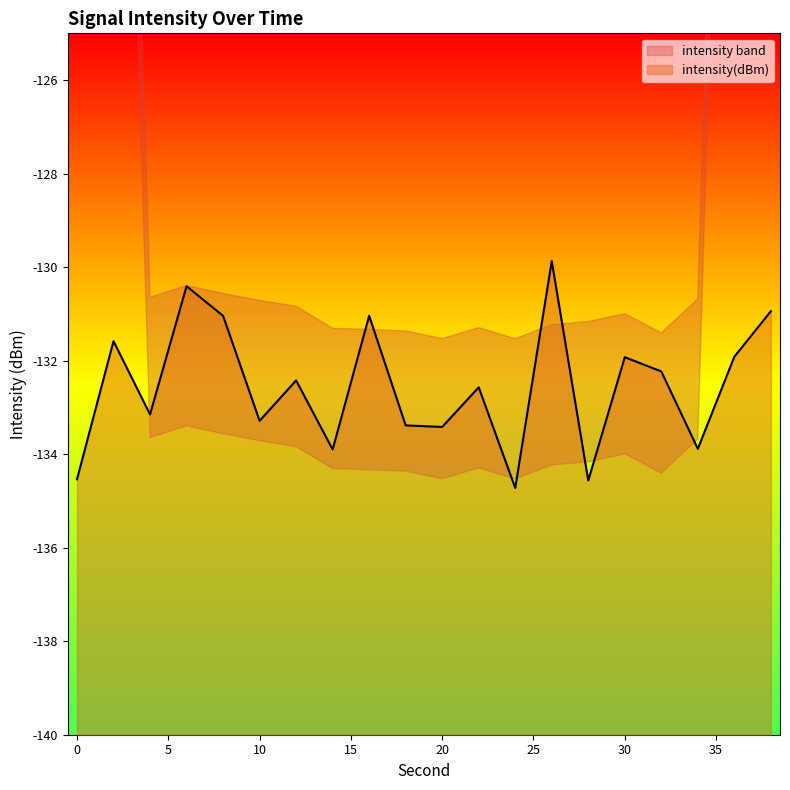

The intensity(dBm) series shows -187.8 at 10. True or false?

False